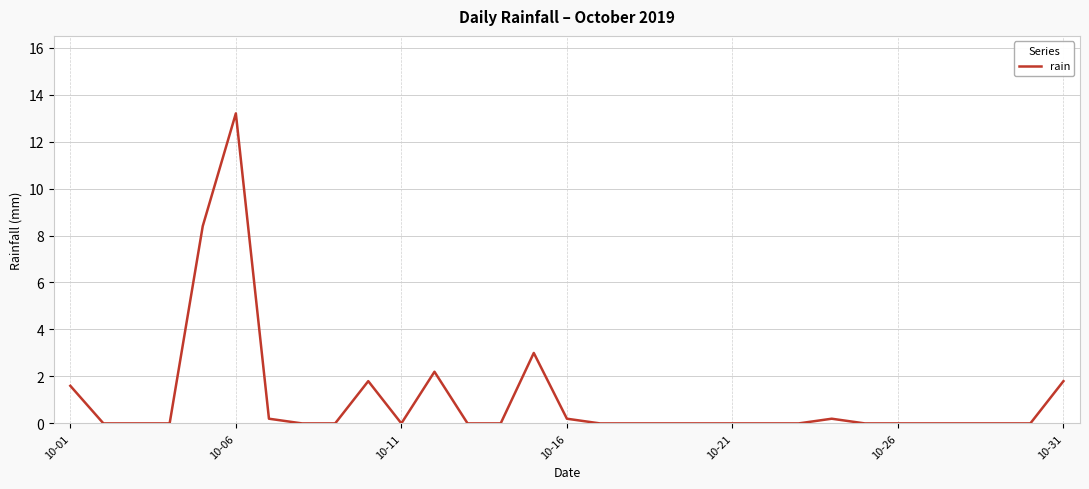

Is it true that the value at 10-26 is 0.0?

True